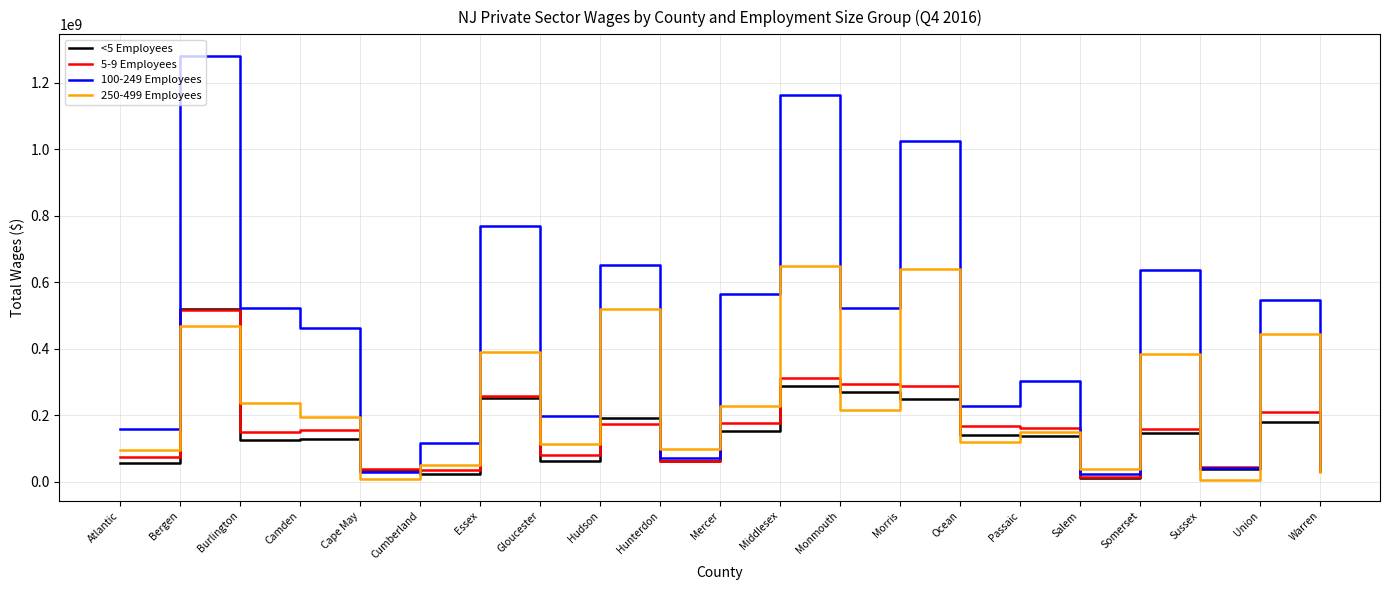

At how many categories does at least one series exceed 712384450?

4